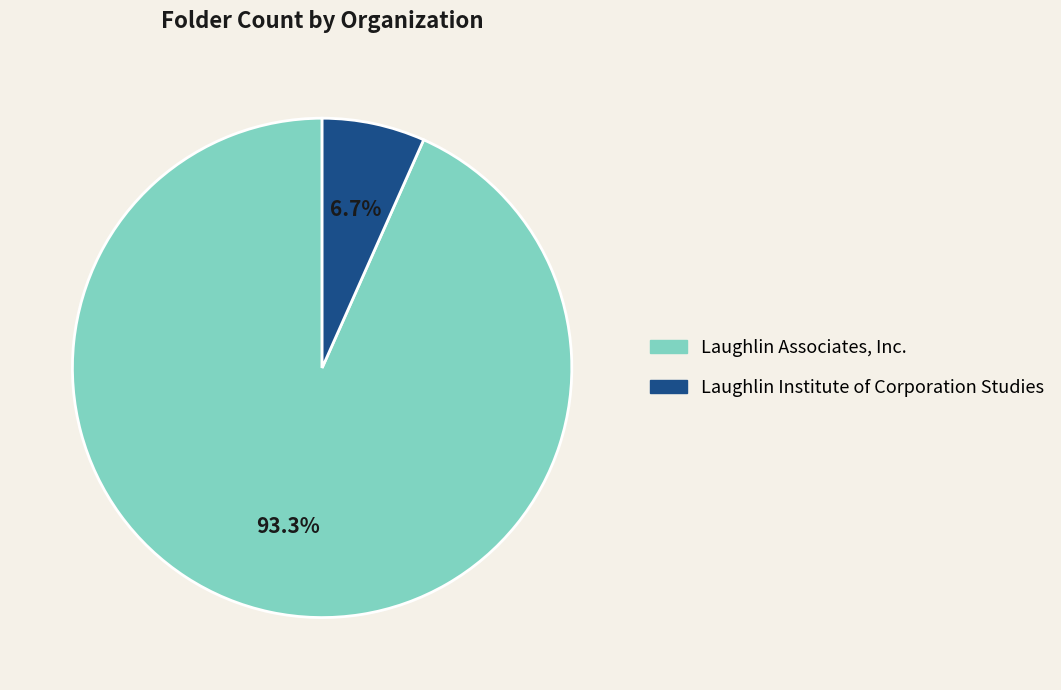

Between Laughlin Associates, Inc. and Laughlin Institute of Corporation Studies, which is larger?

Laughlin Associates, Inc.